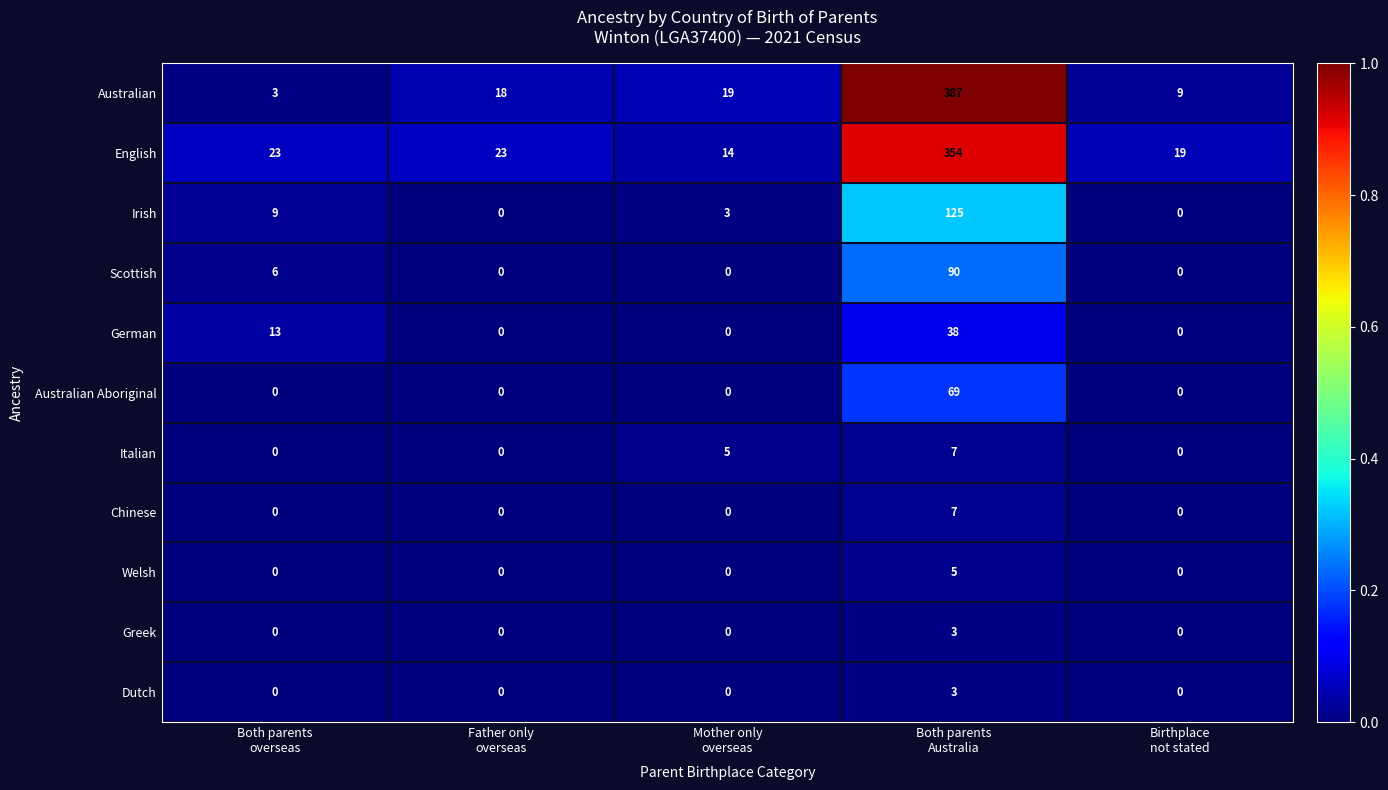

Which series has the largest range (max minus min)?

Australian